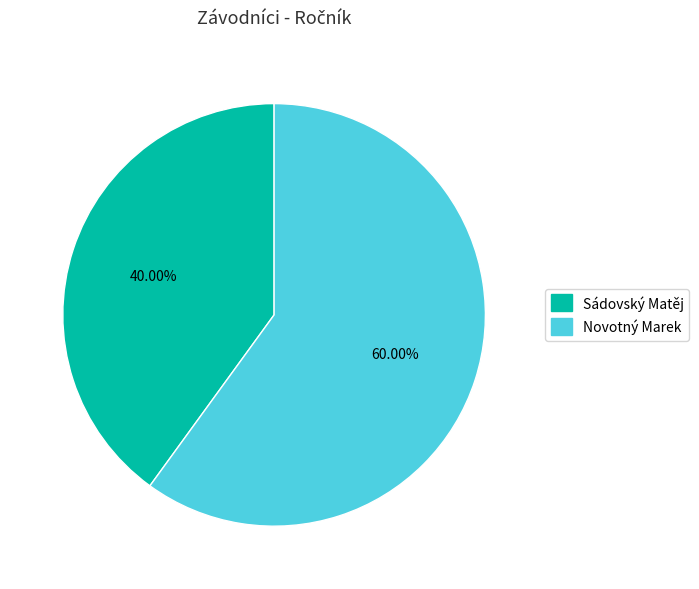

To the nearest percent, what portion does Sádovský Matěj represent?

40%